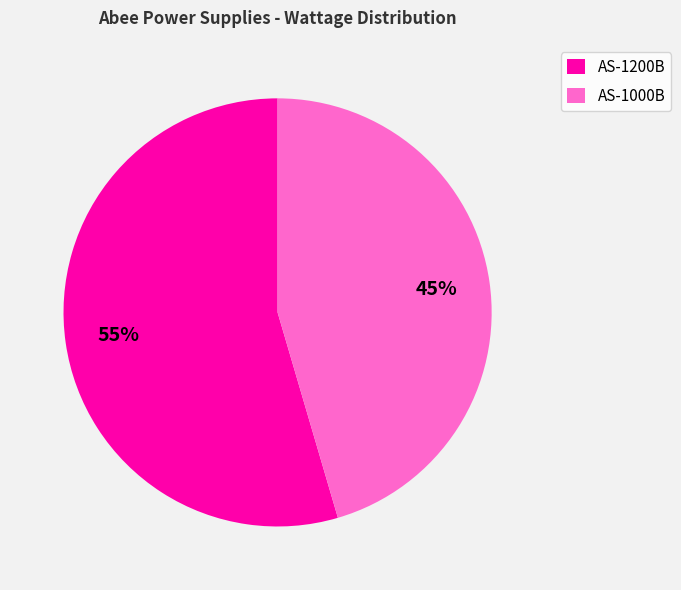

What is the majority slice?

AS-1200B